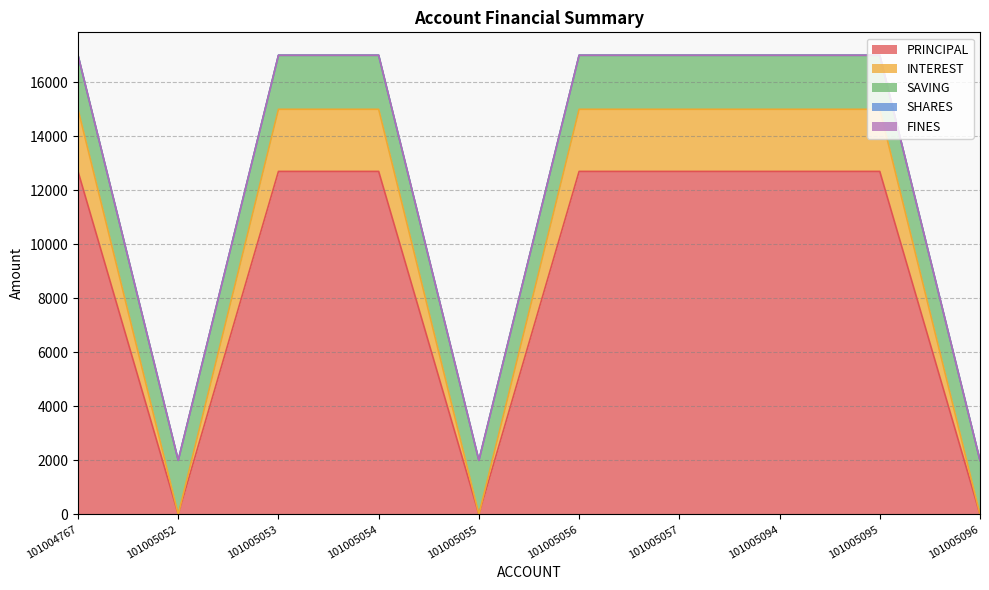

True or false: FINES and INTEREST cross at least once.

False